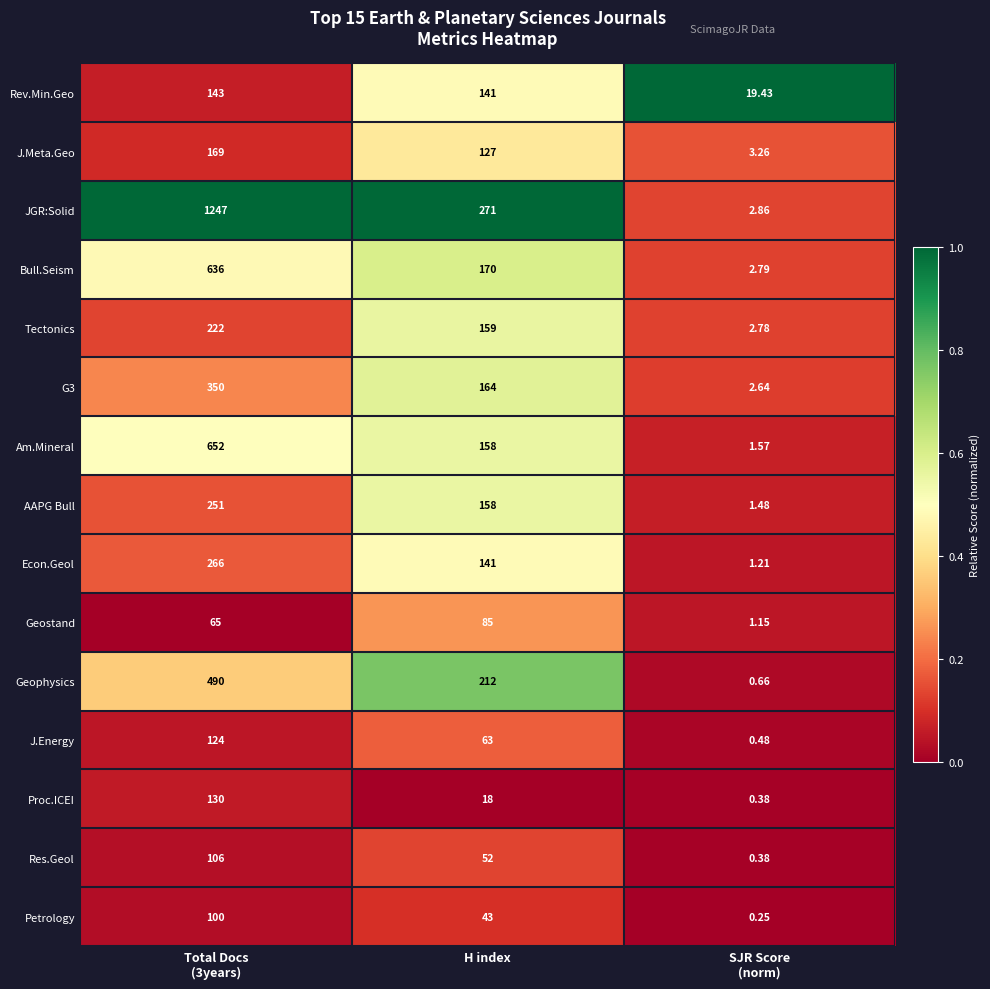

At which label is Econ.Geol closest to 133?

H index